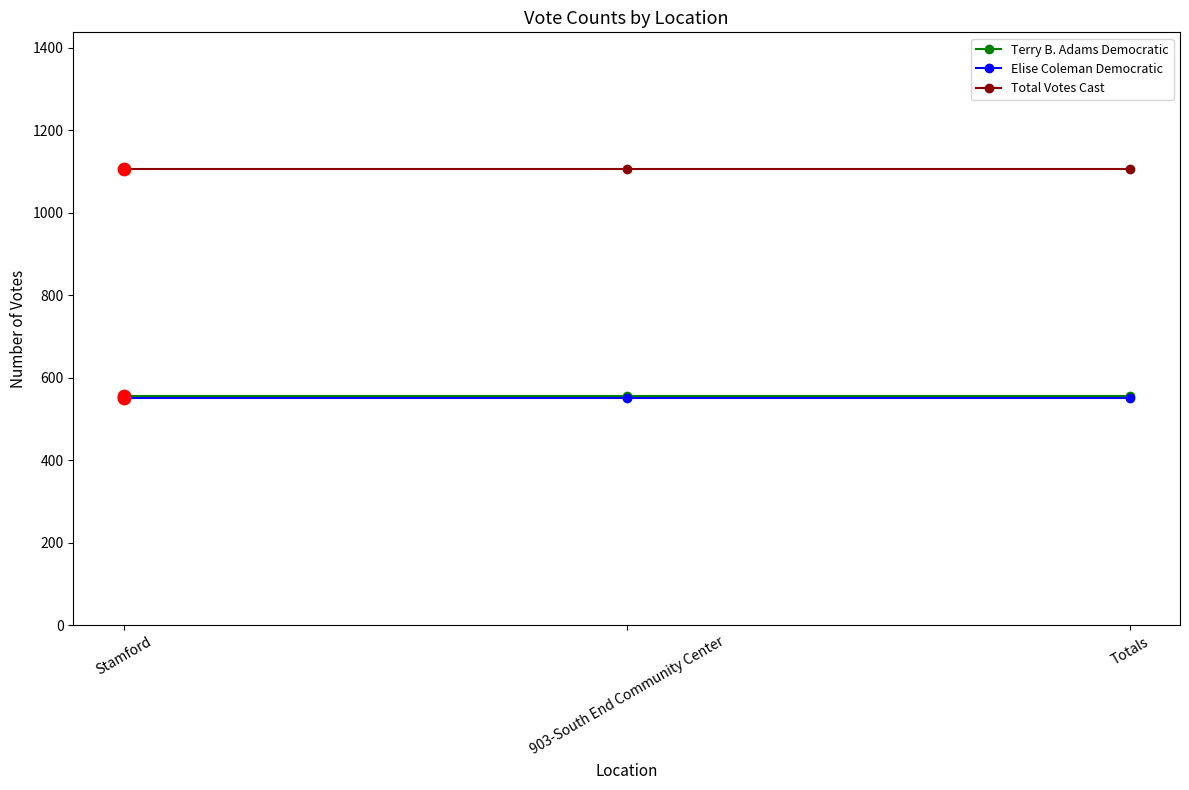

What is the difference between the highest and lowest values at Stamford?

556